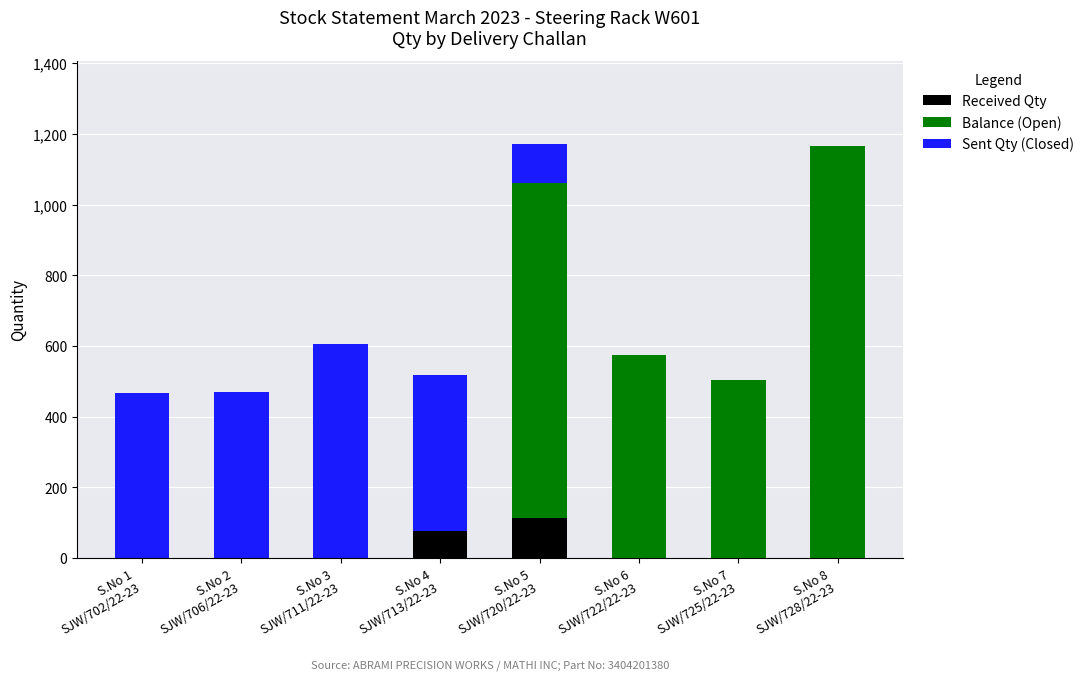

What is the approximate value of Sent Qty (Closed) at S.No 5
SJW/720/22-23, to the nearest 10?

110